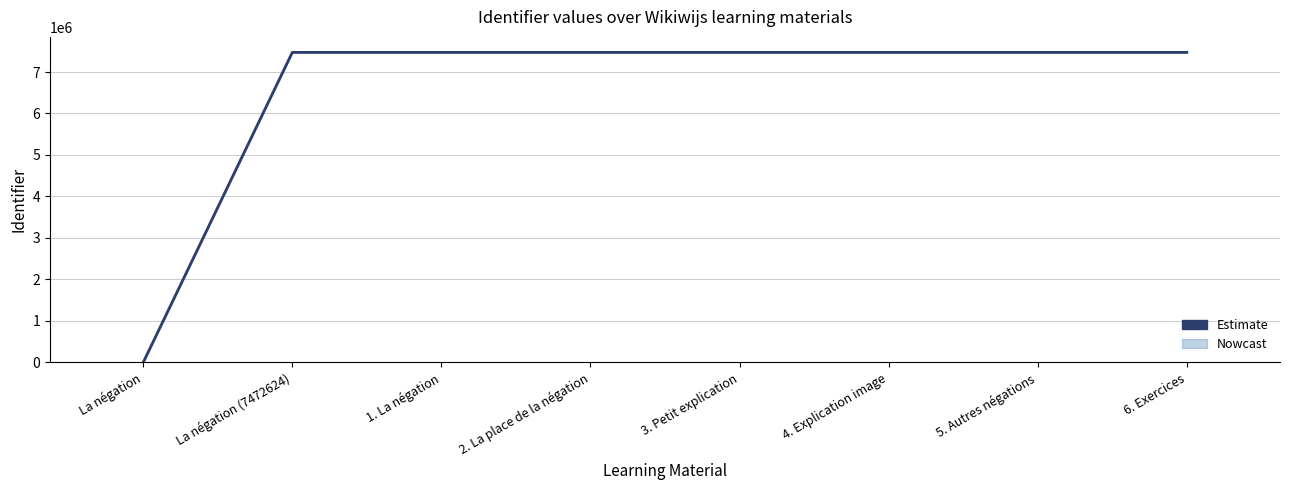

How many values are below 7472635?

4